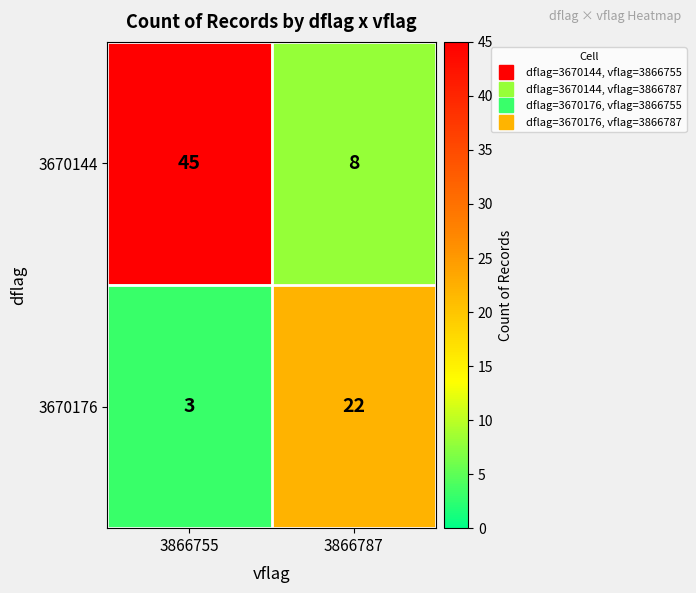

Where is 3670176 nearest to the value 12?

3866755